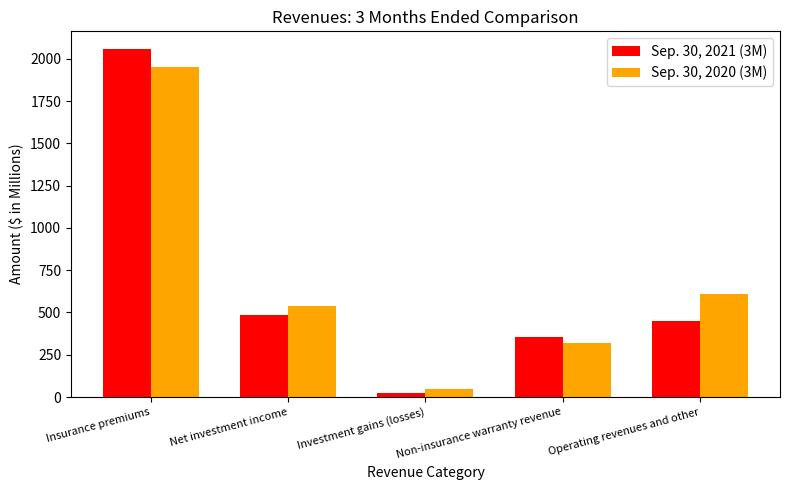

Is the value of Sep. 30, 2020 (3M) at Investment gains (losses) greater than the value of Sep. 30, 2021 (3M) at Net investment income?

No